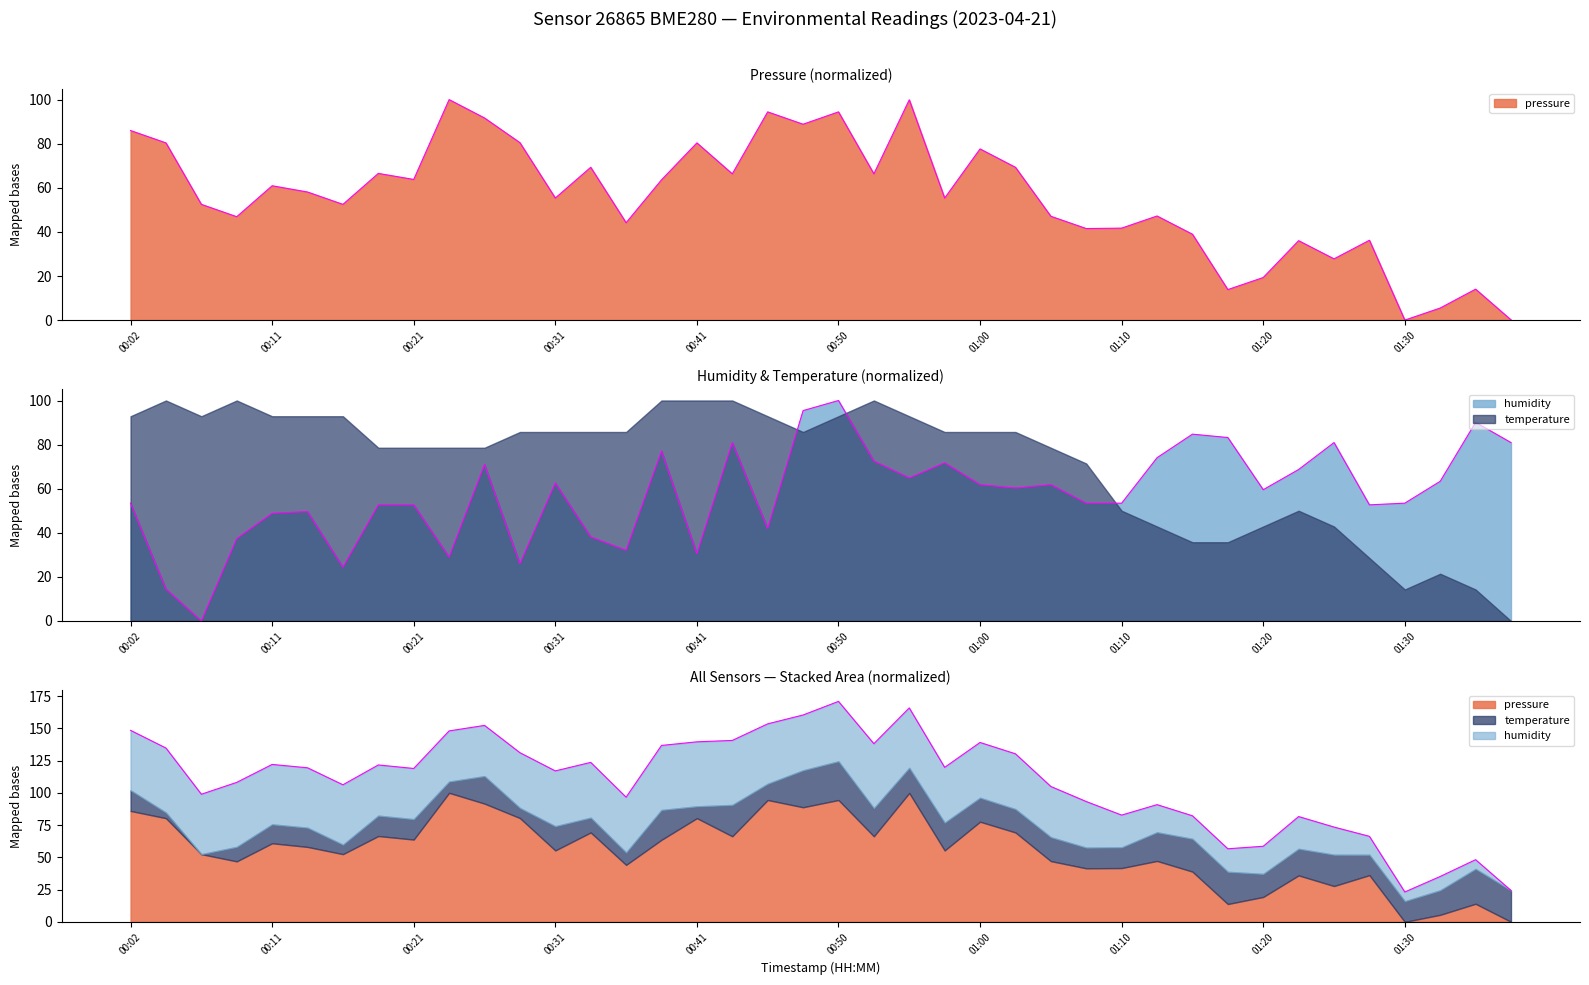

At which label does pressure reach its peak?

00:24